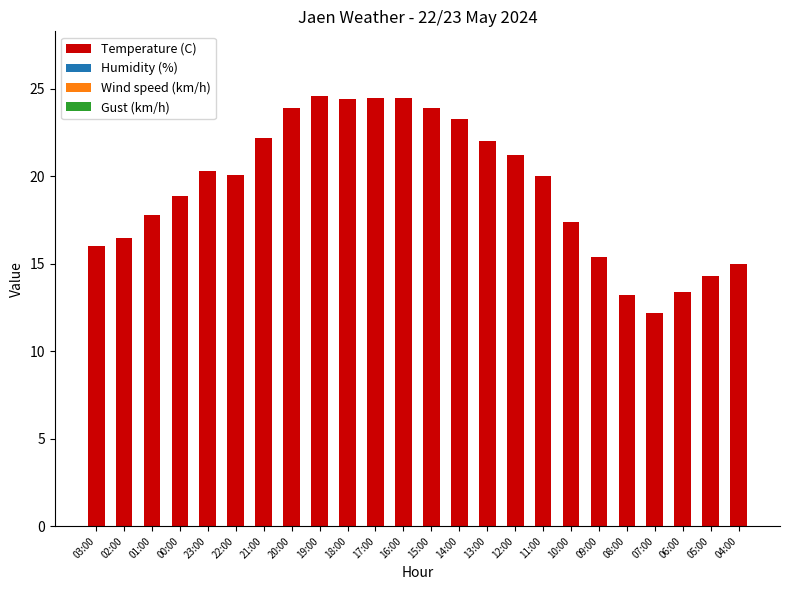

What is the spread (max minus min) of values at 10:00?

17.4